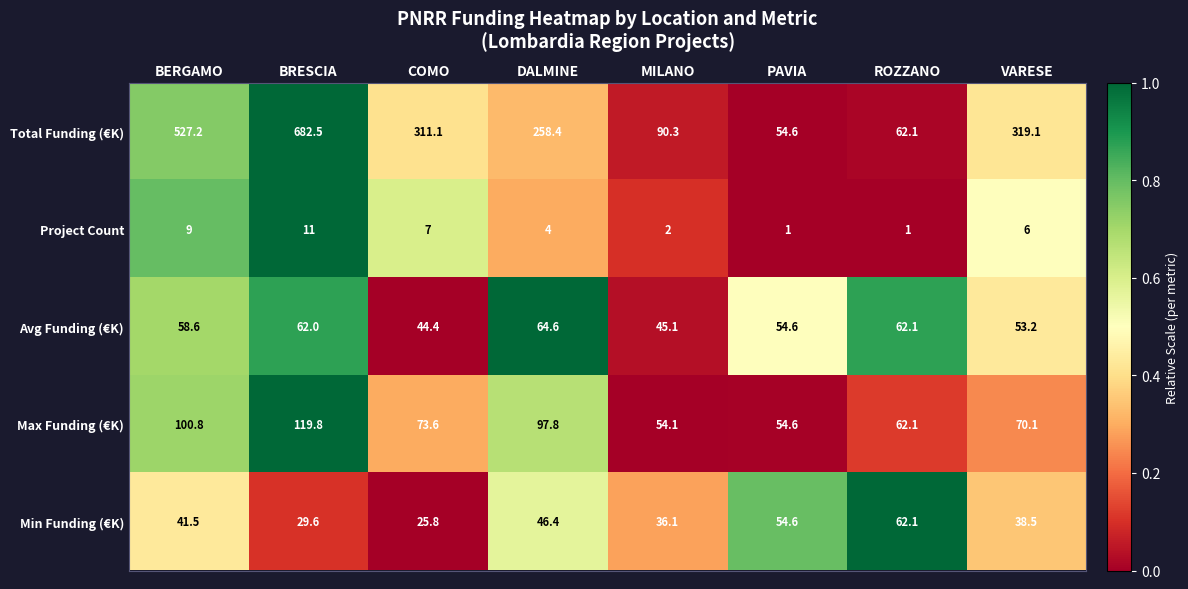

What is the difference between the maximum and second lowest values in the Avg Funding (€K) series?

19.5